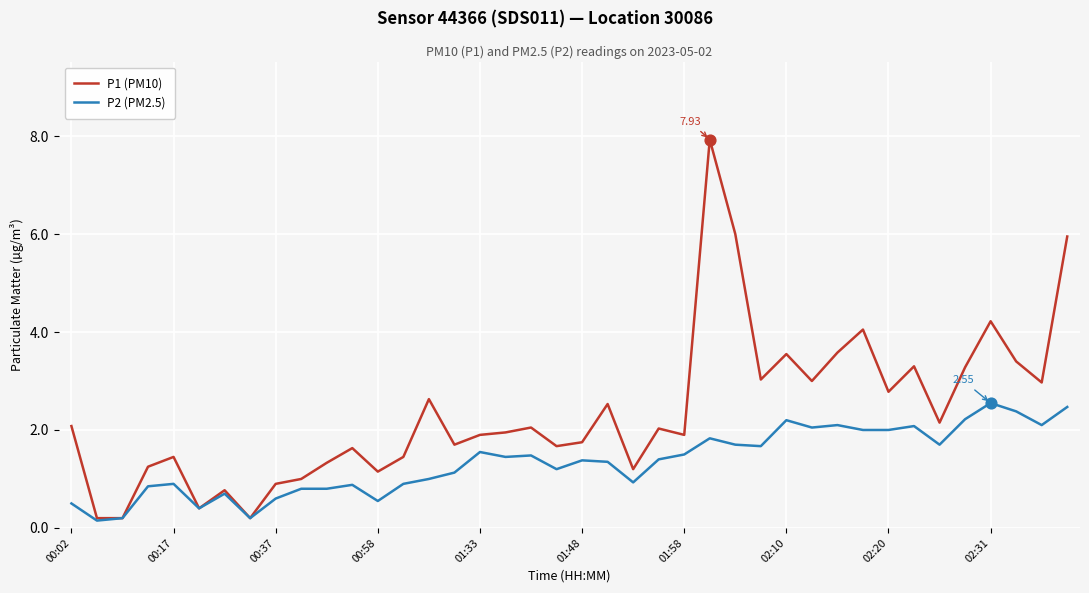

Which series has the widest spread of values?

P1 (PM10)